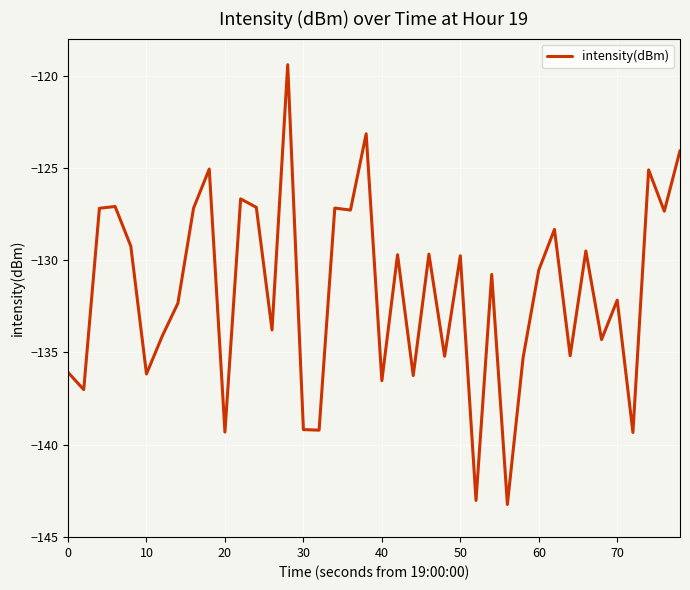

What is the difference between the maximum and minimum values?

23.8